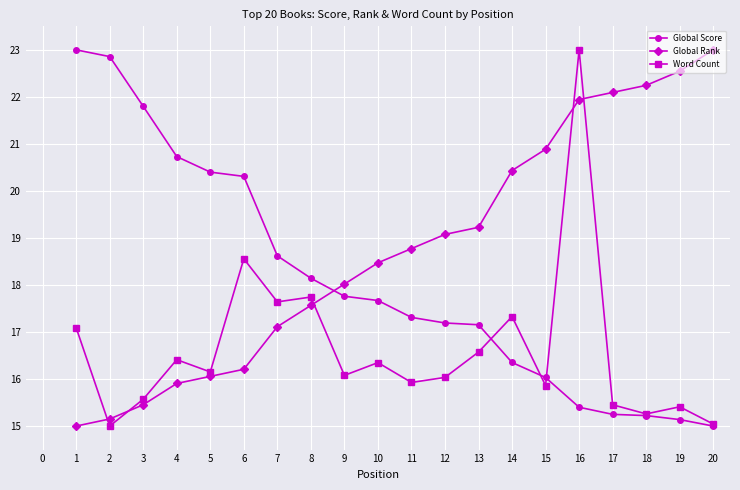

Which series changed the most between 2 and 14?

Global Score